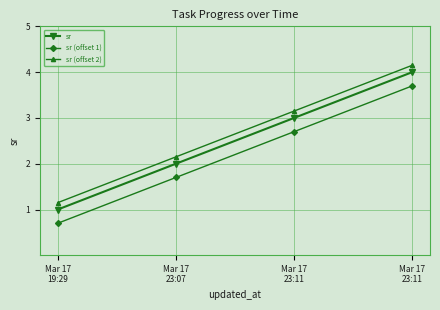

Which series changed the most between Mar 17
23:07 and Mar 17
23:11?

sr (offset 1)